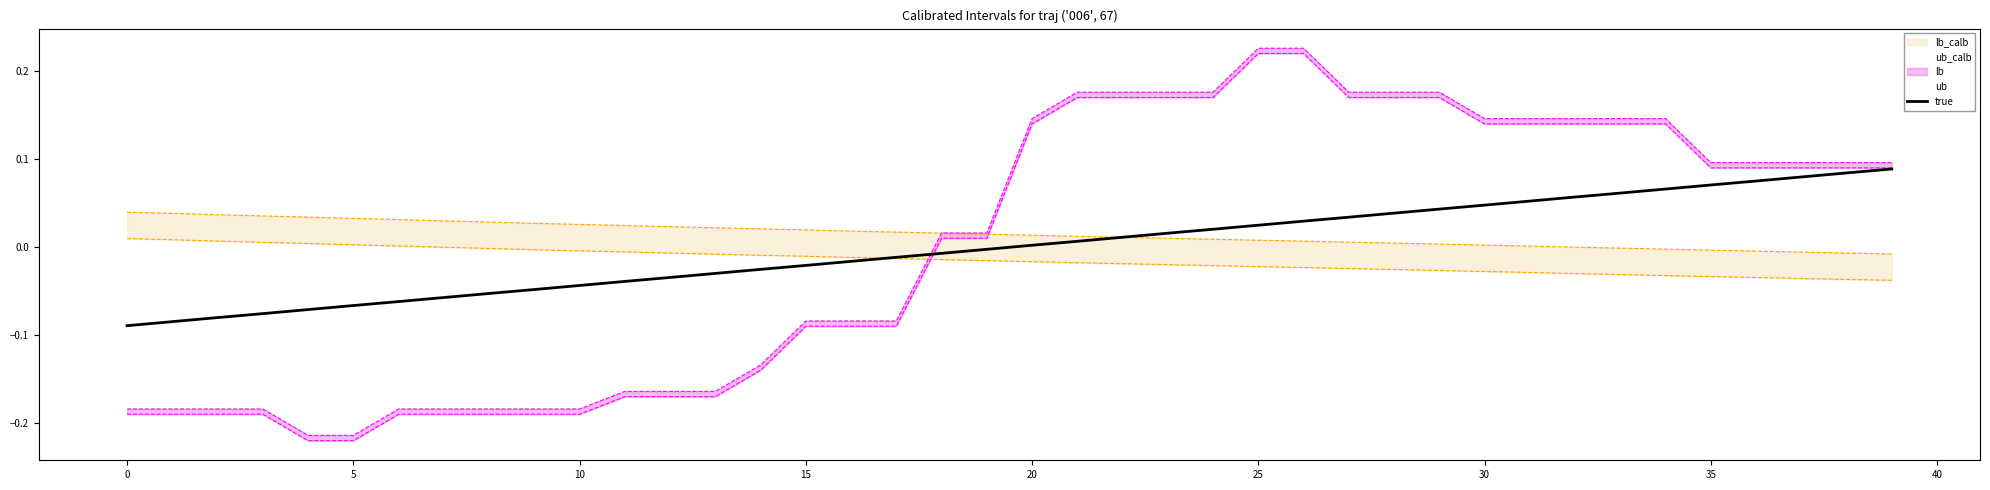

The chart shows a value of 0.0 at 34. True or false?

False